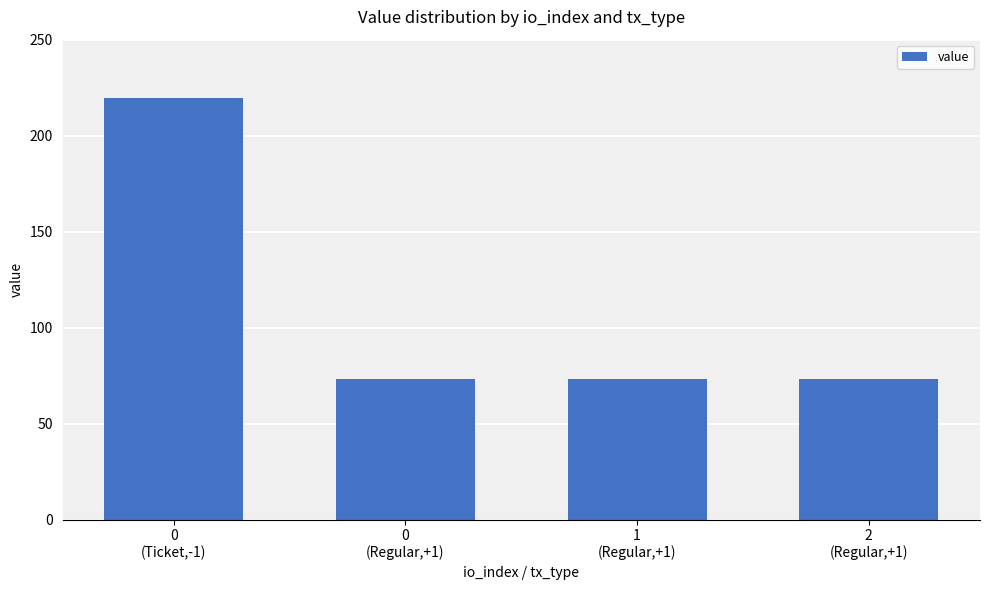

What is the minimum value shown in the chart?

73.3